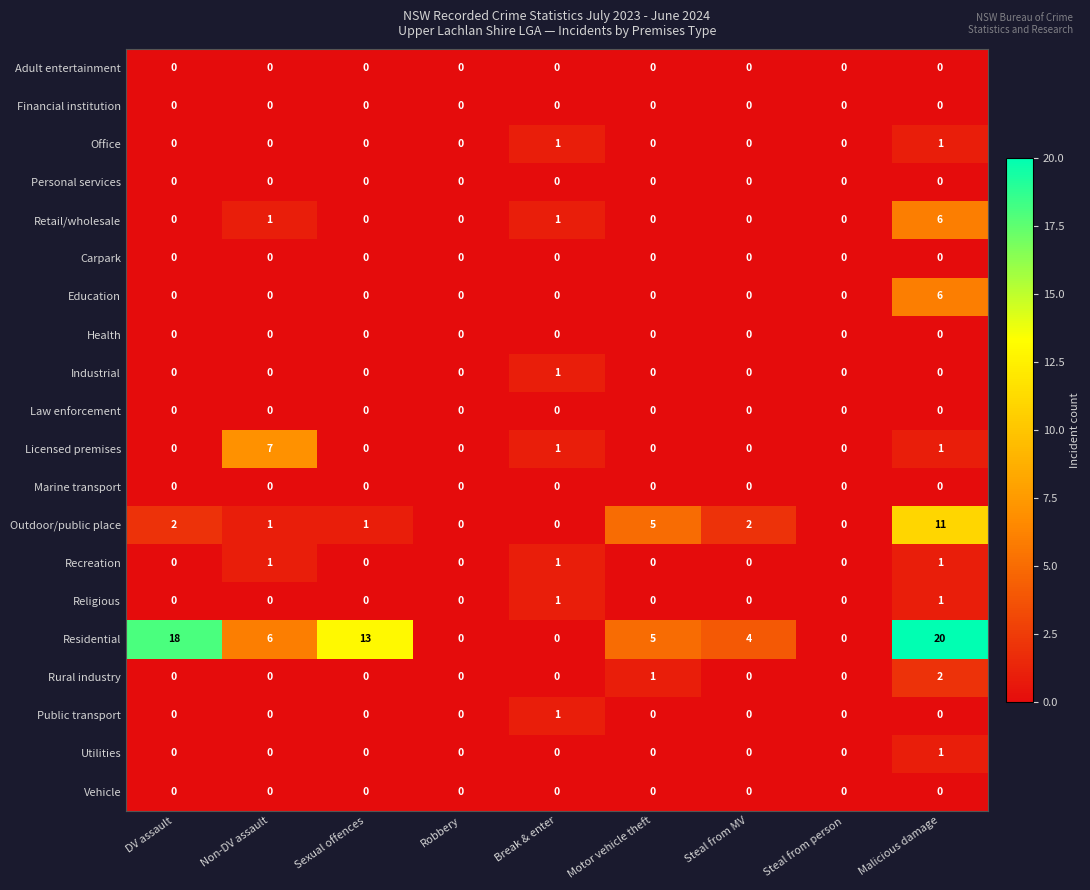

Which label corresponds to the largest value in the chart?

Malicious damage